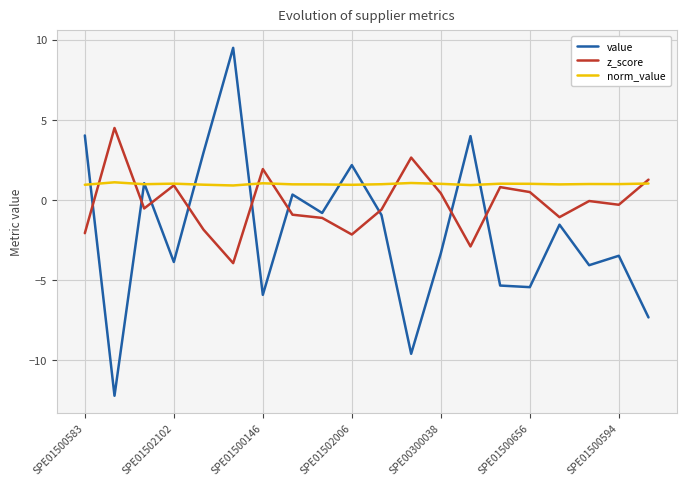

How many interior local valleys does the z_score series have?

6